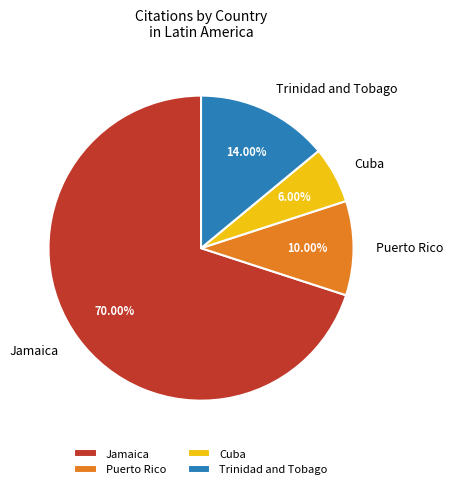

Count the number of slices in the pie.

4